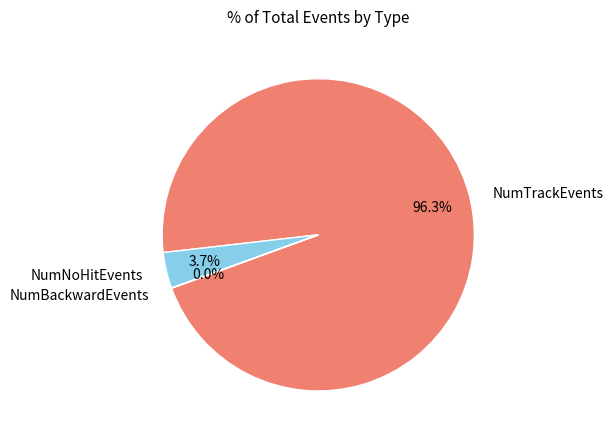

What is the largest slice in the pie chart?

NumTrackEvents